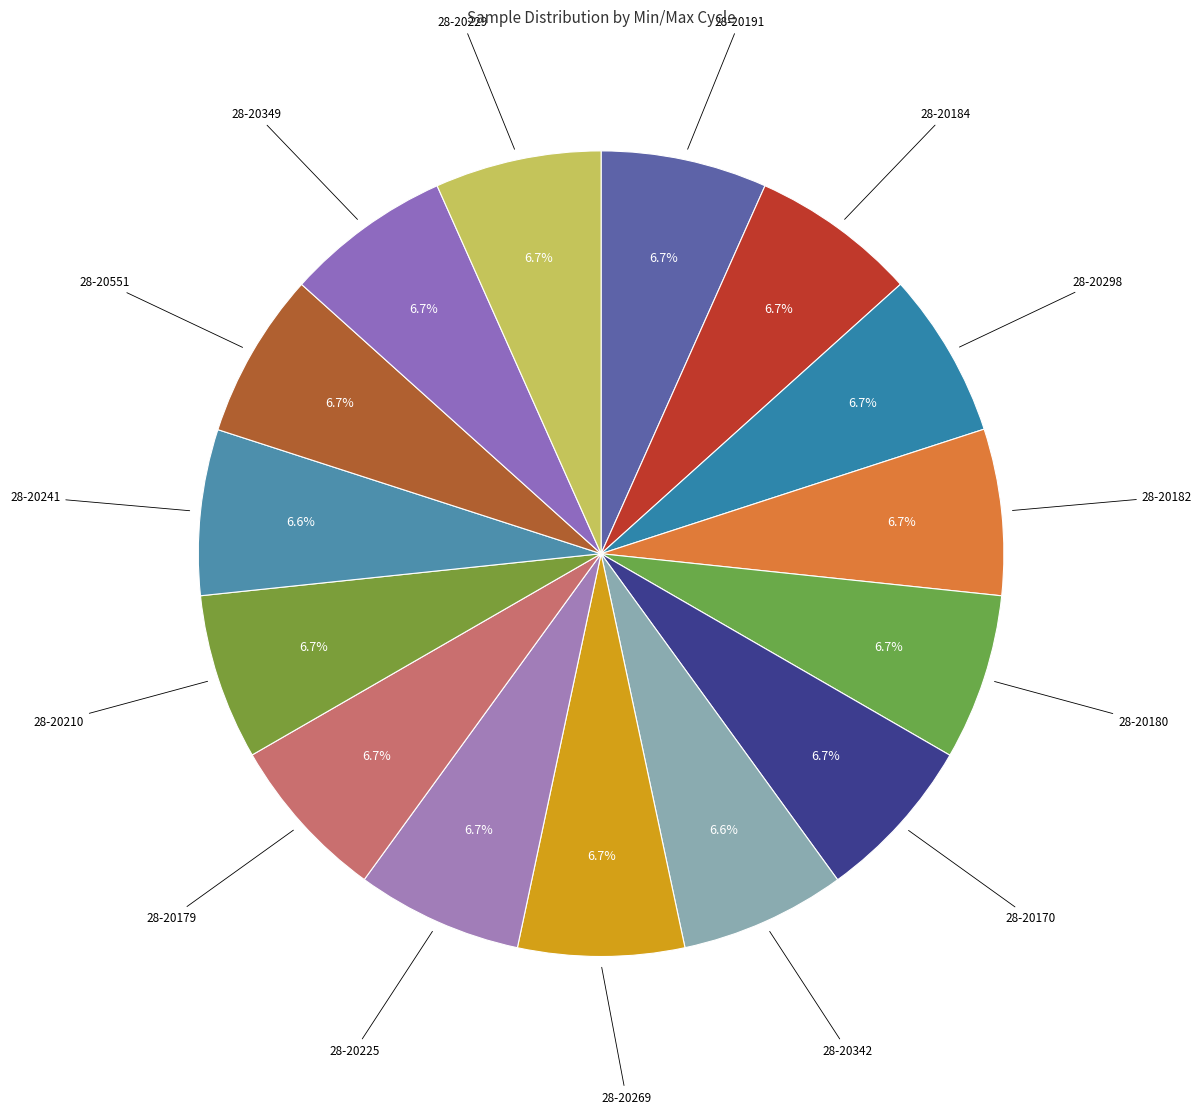

How many segments does this pie chart have?

15